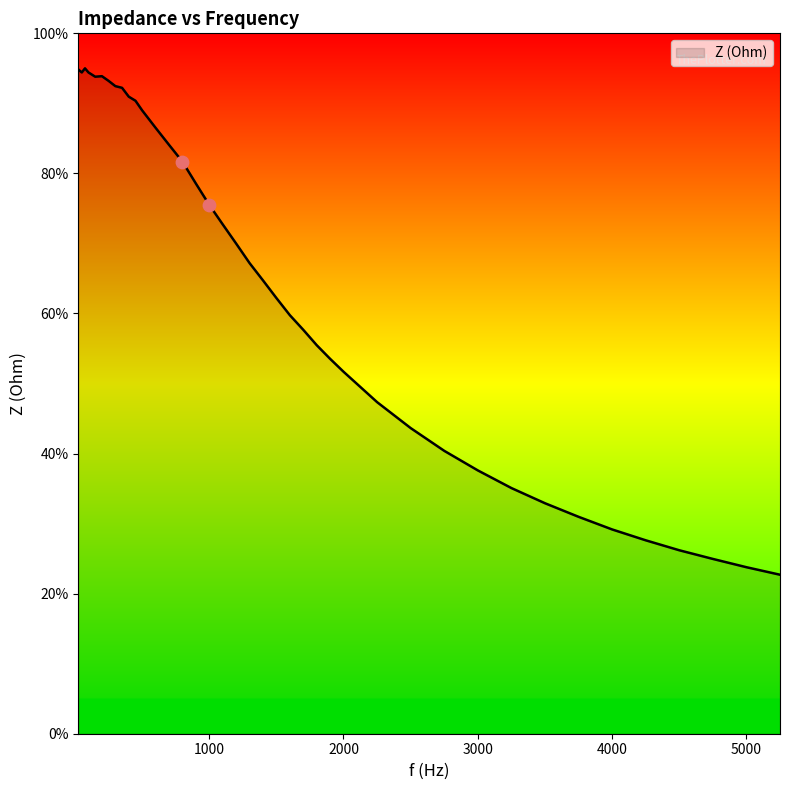

What is the maximum value shown in the chart?

95.0